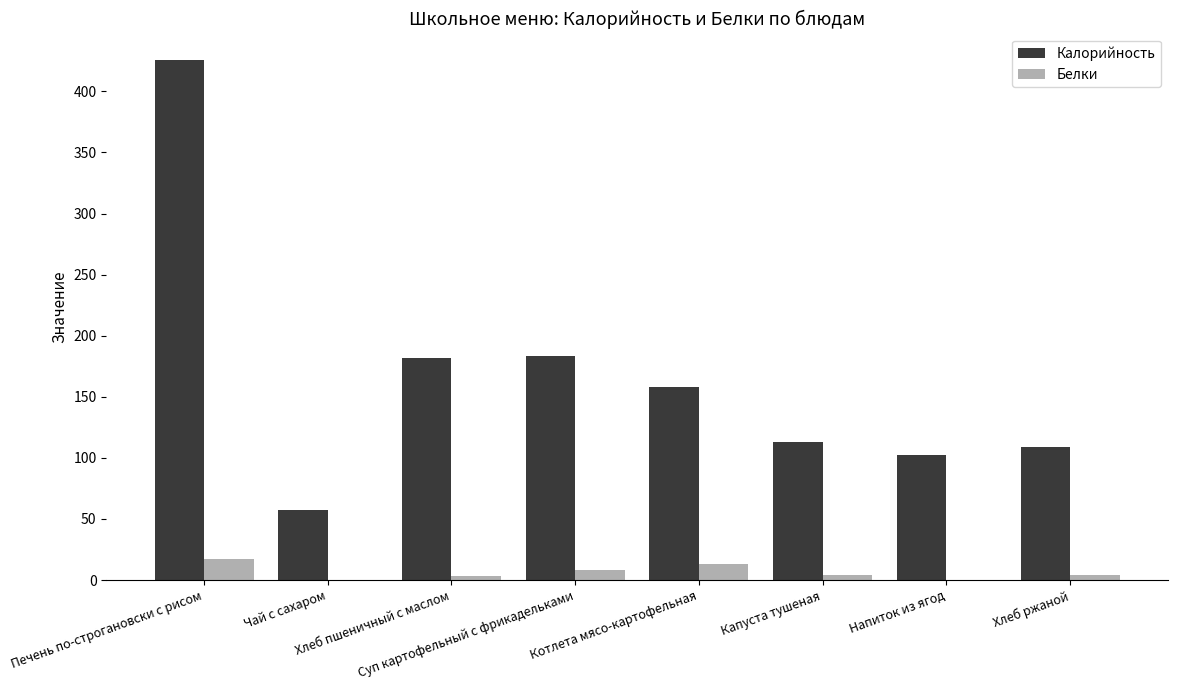

Which series has the largest total across all categories?

Калорийность